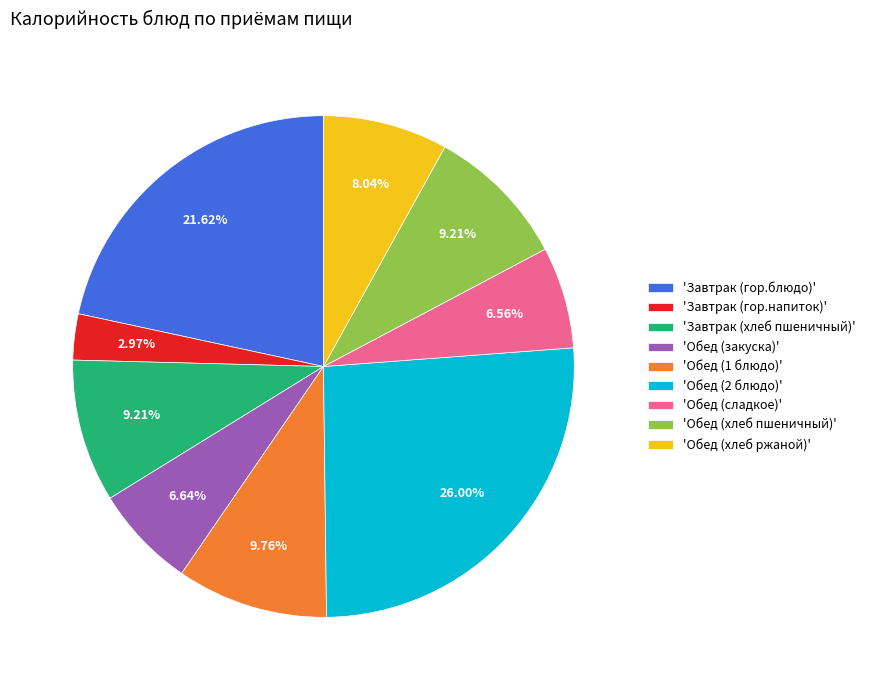

Combined, do 'Завтрак (гор.напиток)' and 'Обед (хлеб пшеничный)' account for over 50%?

No